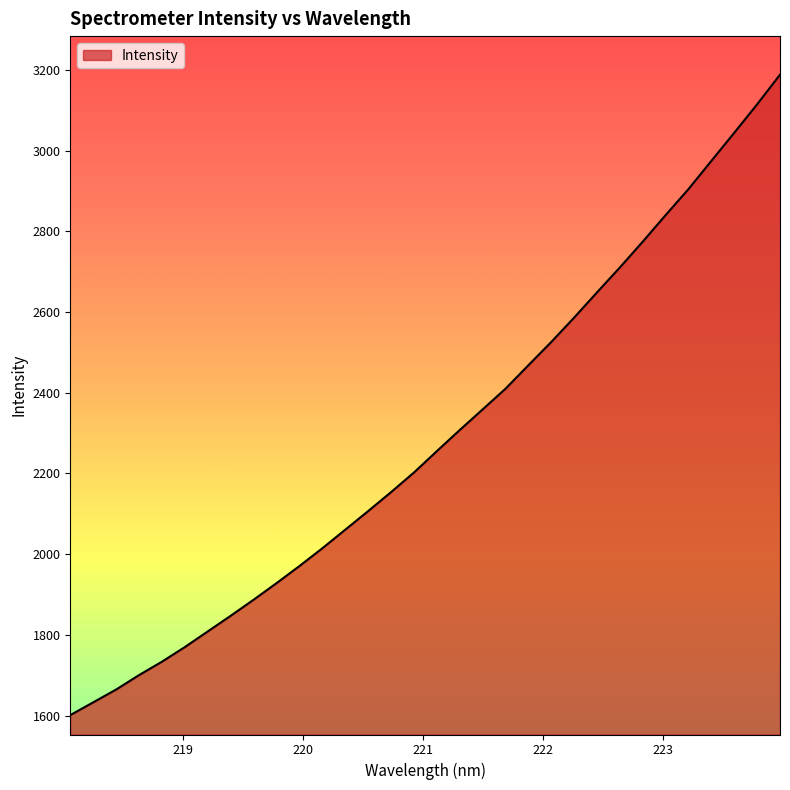

What is the maximum value shown in the chart?

3187.9